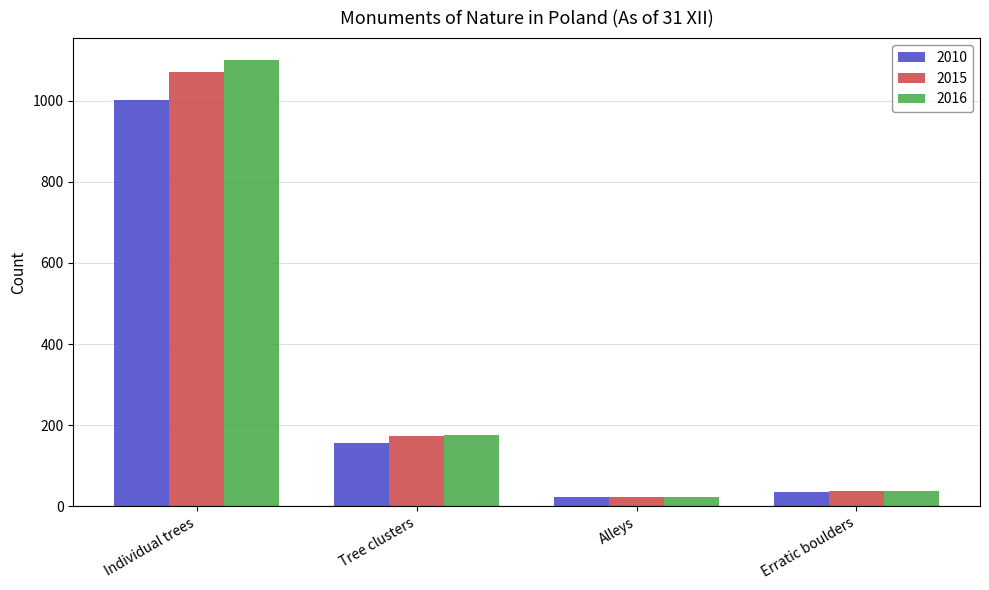

What is the value of the 2016 bar at the 2nd from the left?

175